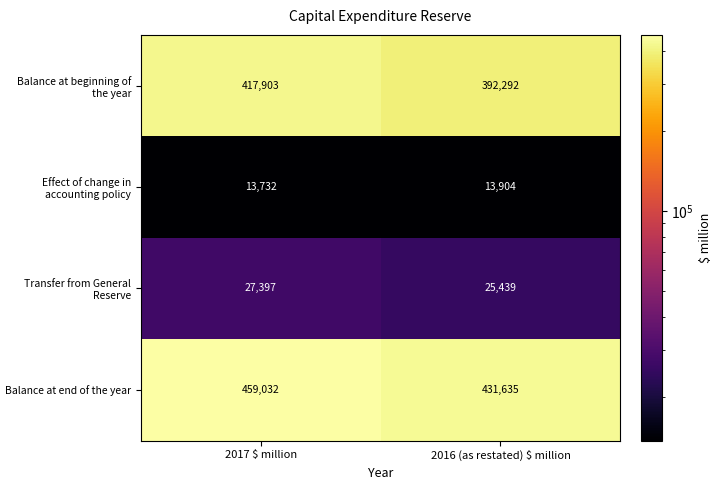

What is the greatest value displayed?

459032